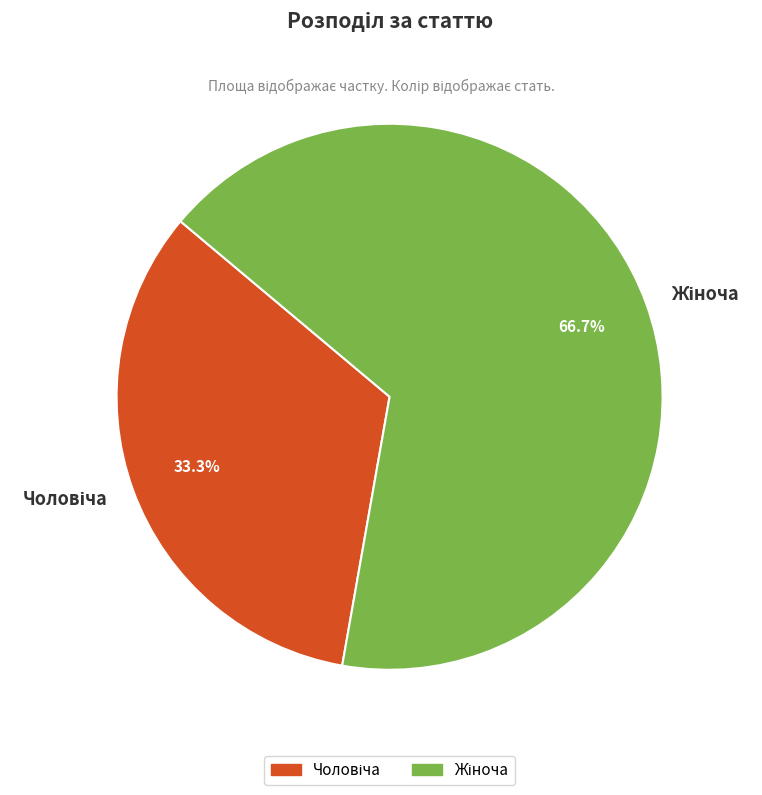

Which slice is the largest?

Жіноча